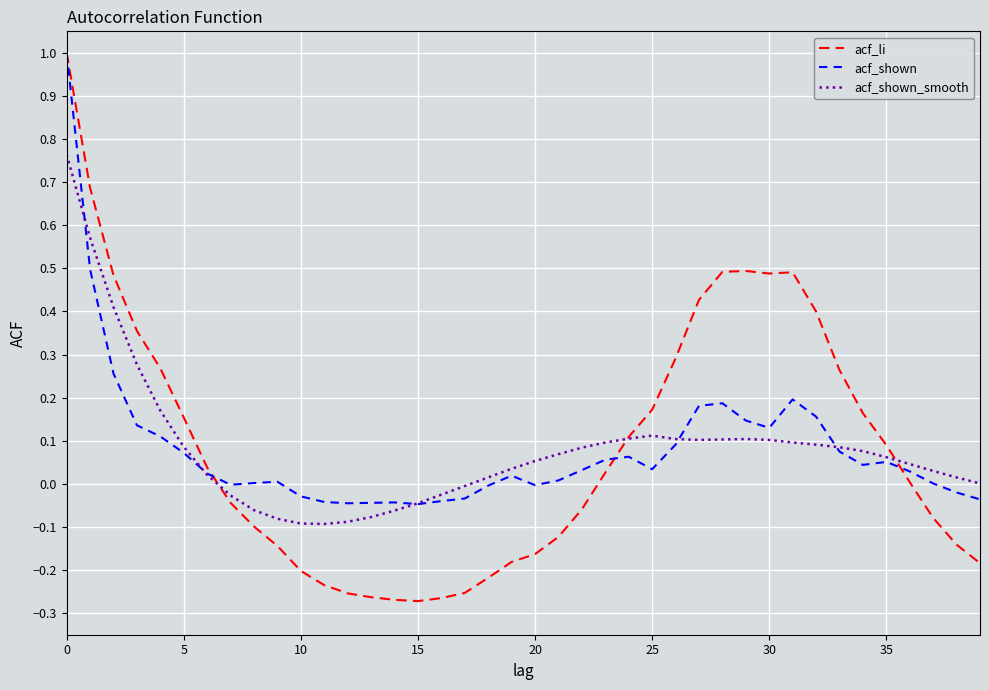

What is the greatest value displayed?

1.0